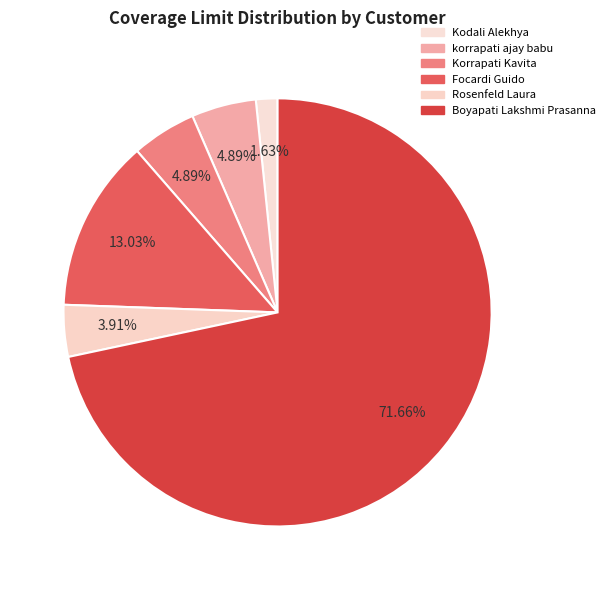

How many slices are in this pie chart?

6